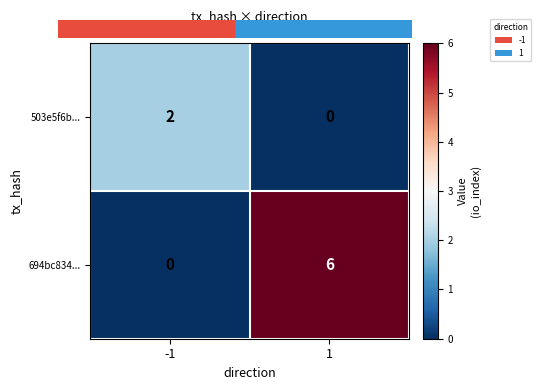

Is the value of 503e5f6b... at 1 greater than the value of 694bc834... at -1?

No